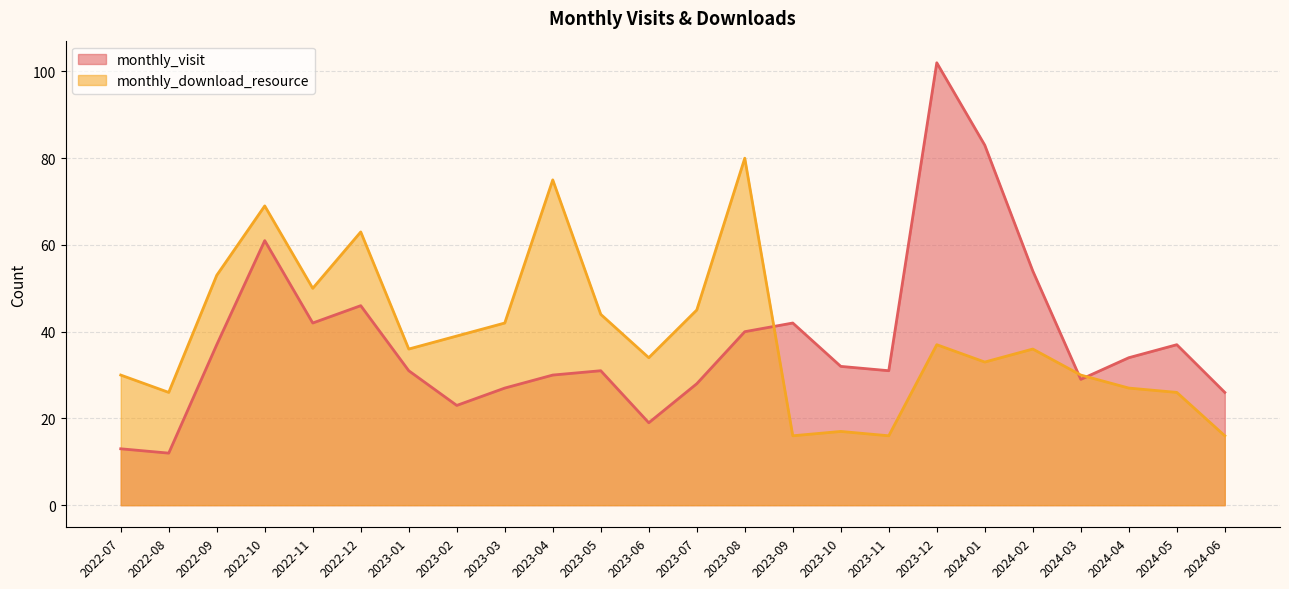

Which series has the largest range (max minus min)?

monthly_visit